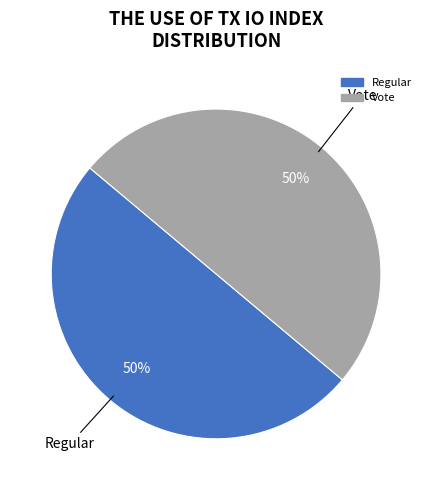

To the nearest percent, what is the difference between the largest and smallest slice percentages?

0%